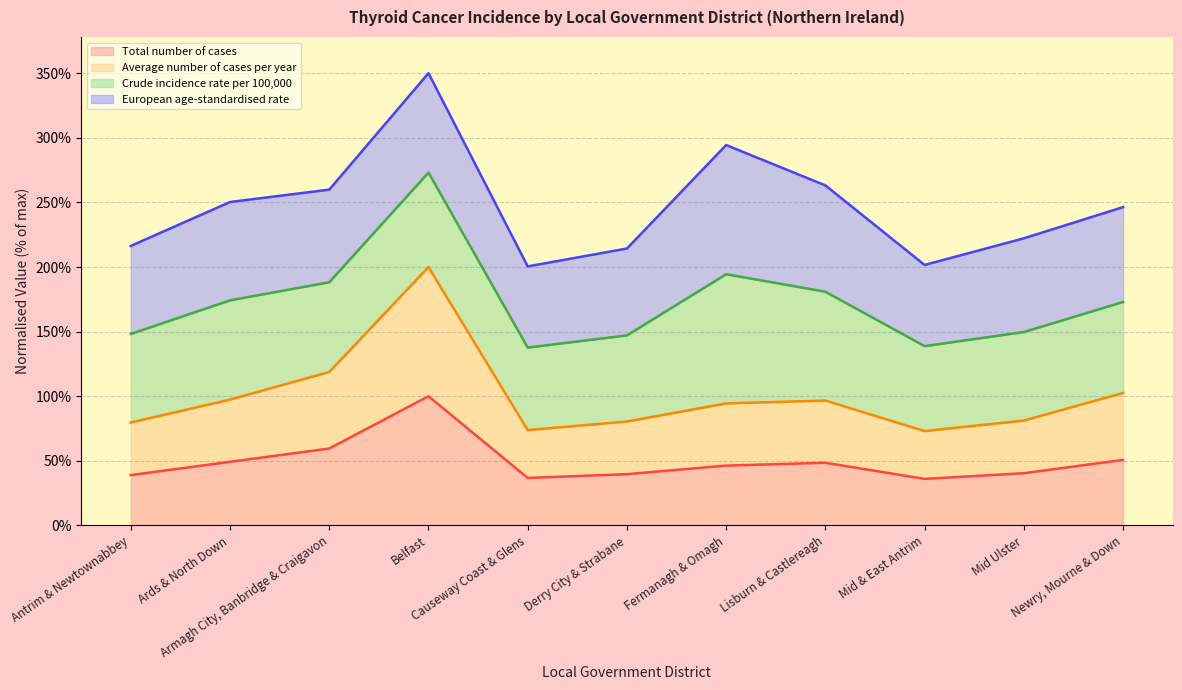

What is the minimum value for Total number of cases?

36.0